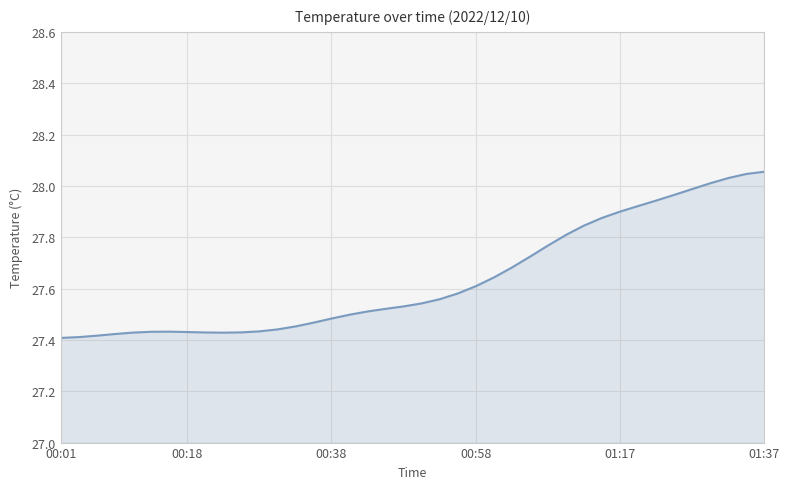

Which category has the lowest value across all series?

00:01